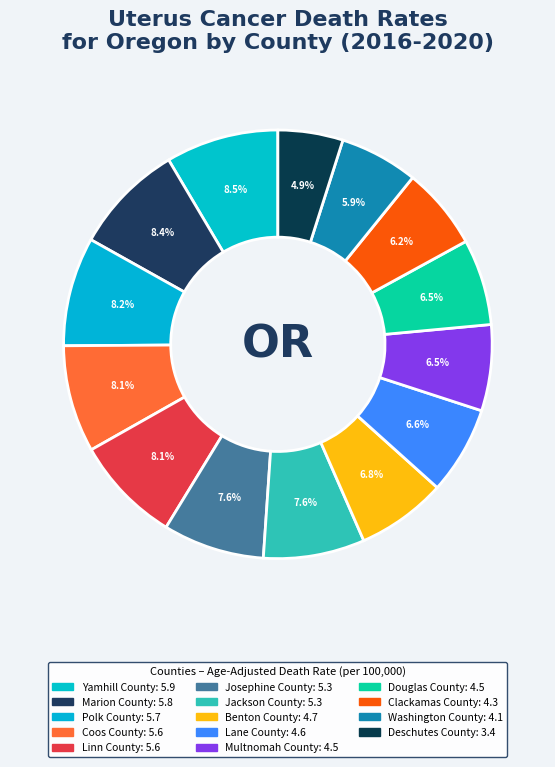

The Washington County slice represents 6% of the pie. True or false?

True